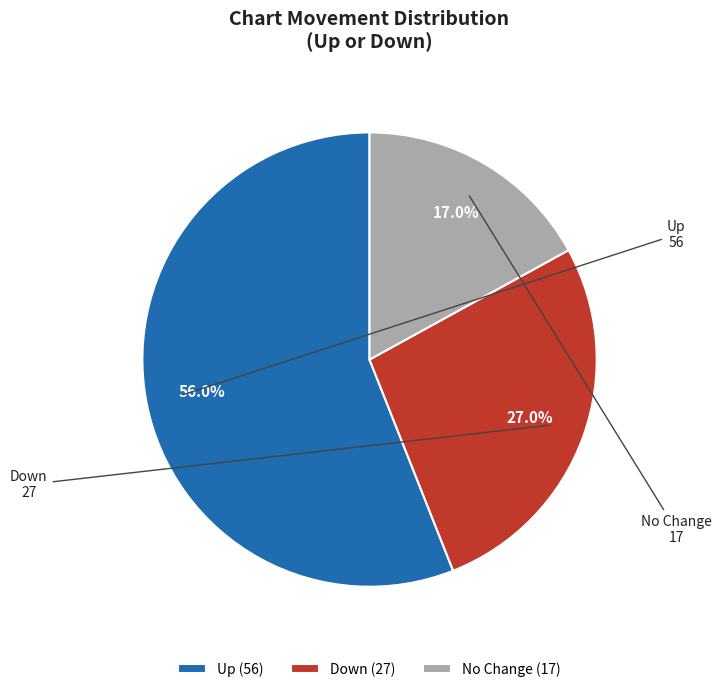

Is there a majority slice in this chart?

Yes